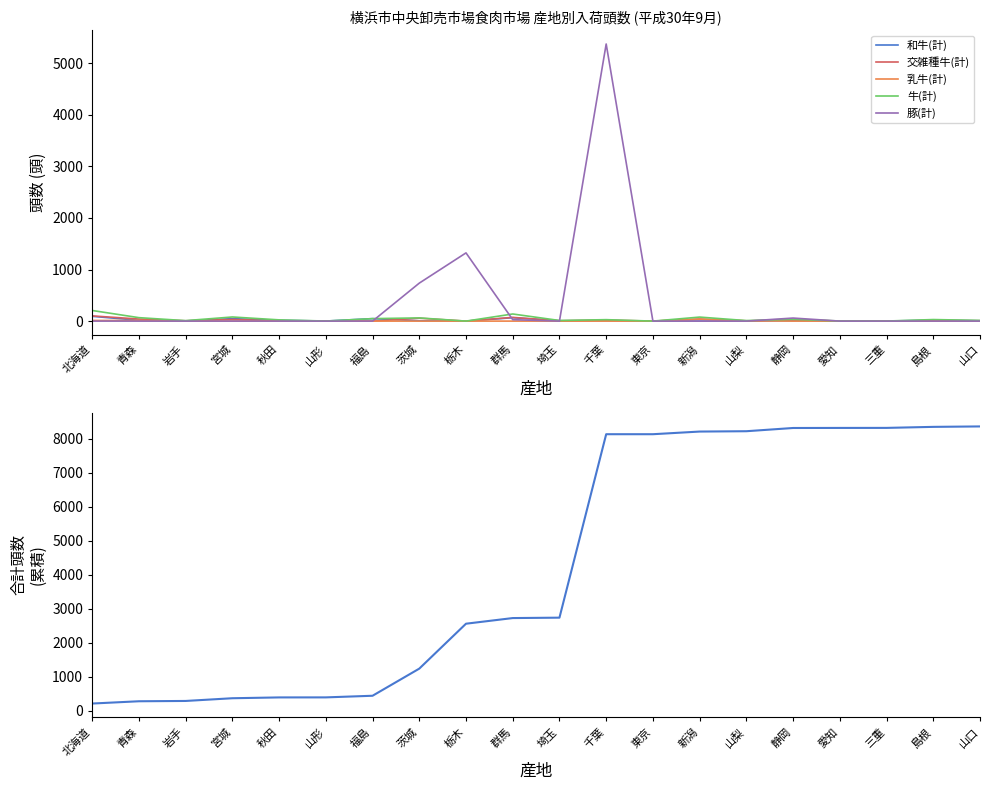

At which category does 交雑種牛(計) reach its first local peak?

宮城